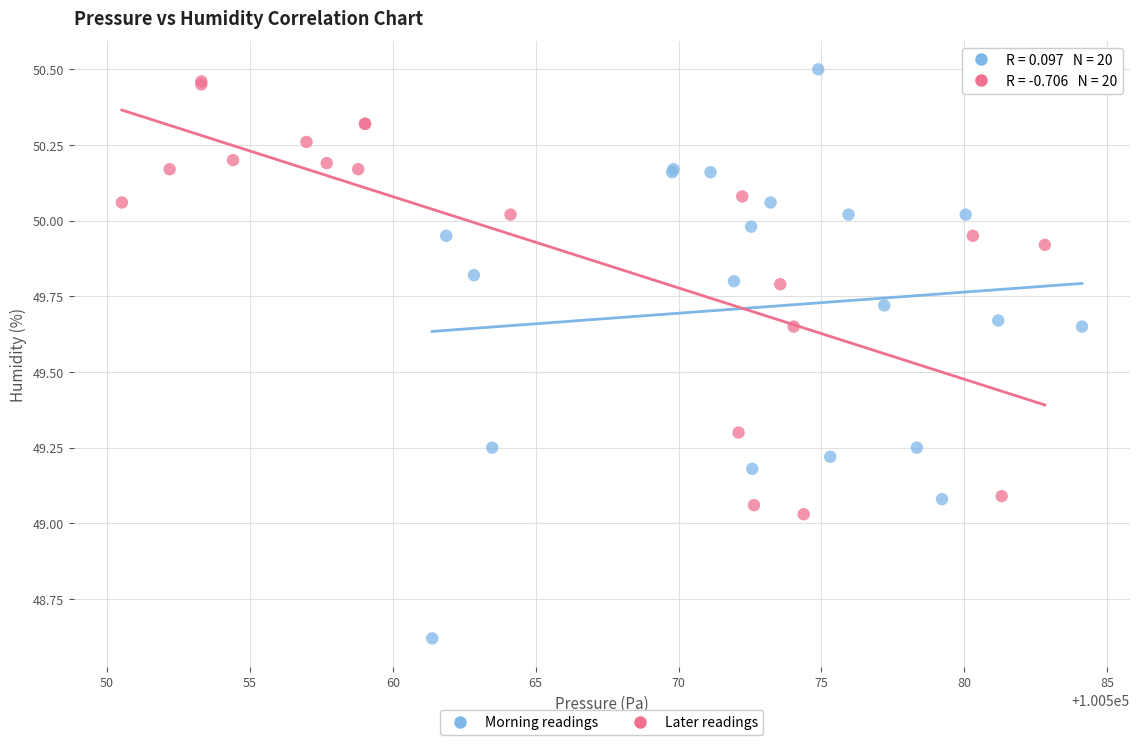

Which series contains the highest Y value?

Morning readings